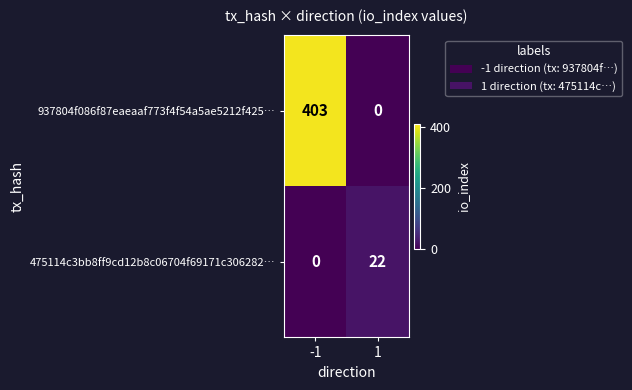

Is the value of 937804f086f87eaeaaf773f4f54a5ae5212f425… at -1 greater than the value of 475114c3bb8ff9cd12b8c06704f69171c306282… at -1?

Yes